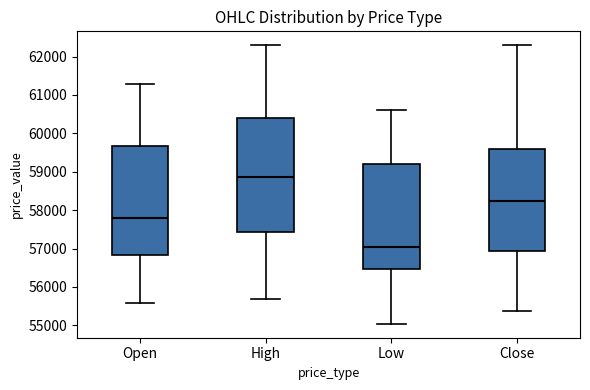

Where is the upper edge of the box for Open on the y-axis? The values are not printed on the chart, so give them approximately, as read against the axis.

59700